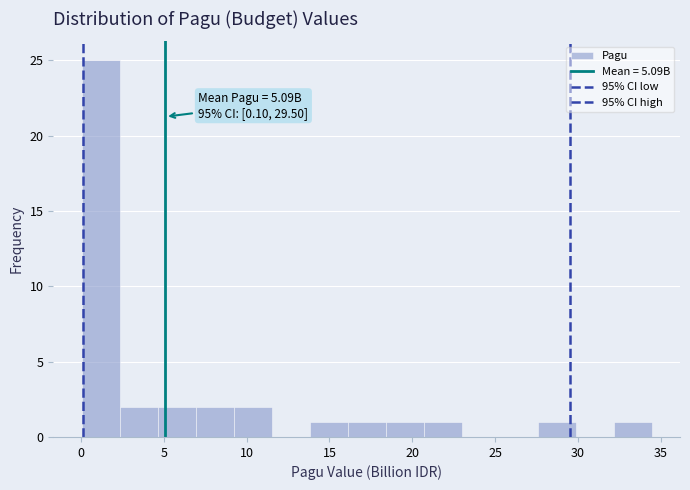

Over which range of the x-axis is the bar tallest?

0.0 to 2.5